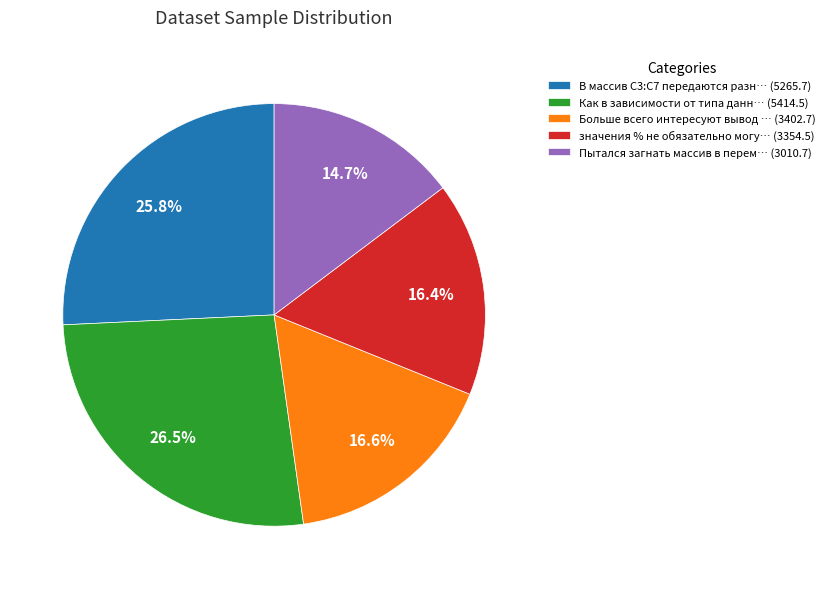

What is the smallest slice in the pie chart?

Пытался загнать массив в перем… (3010.7)